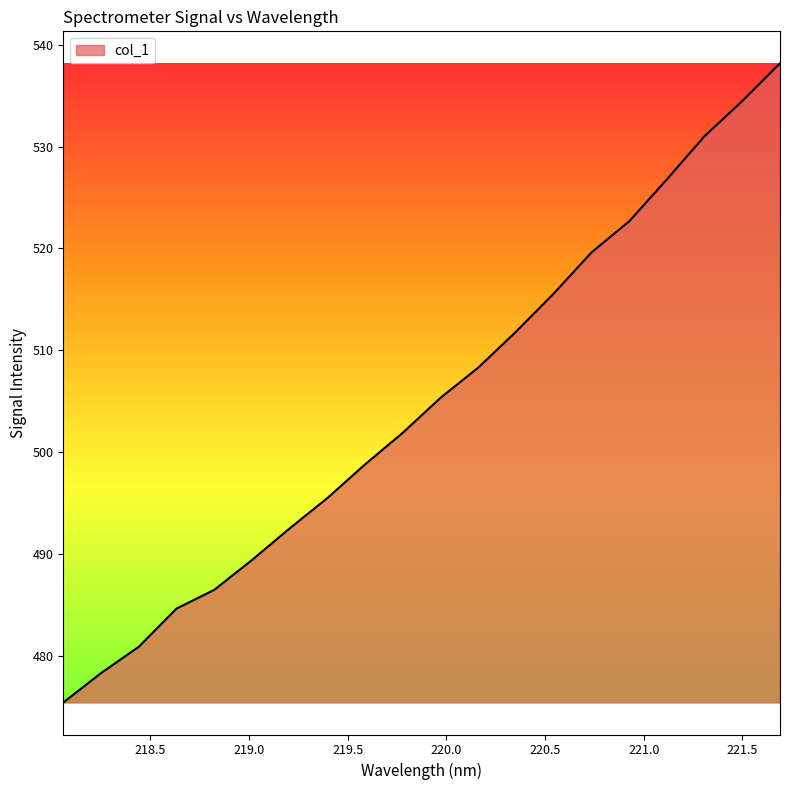

What is the maximum value shown in the chart?

538.2